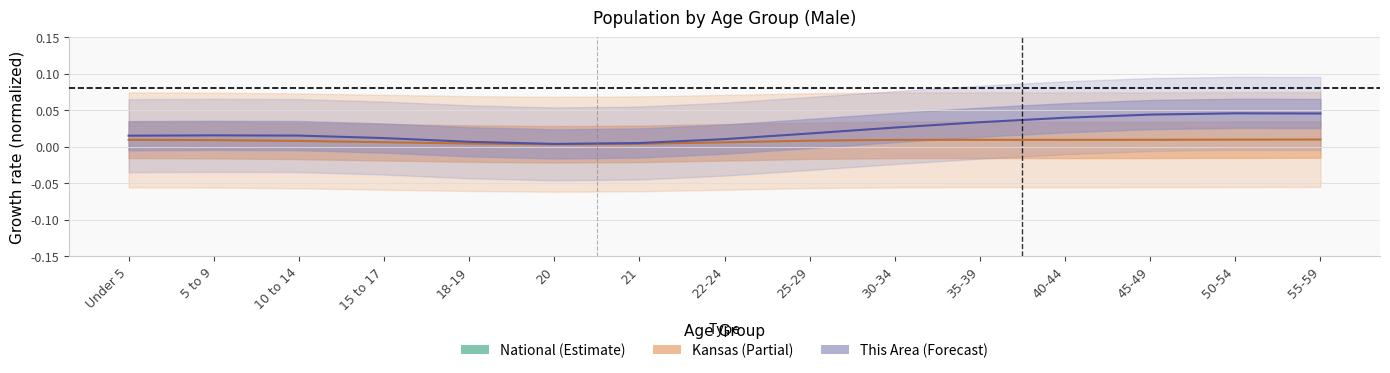

Between 10 to 14 and 35-39, which is larger?

35-39